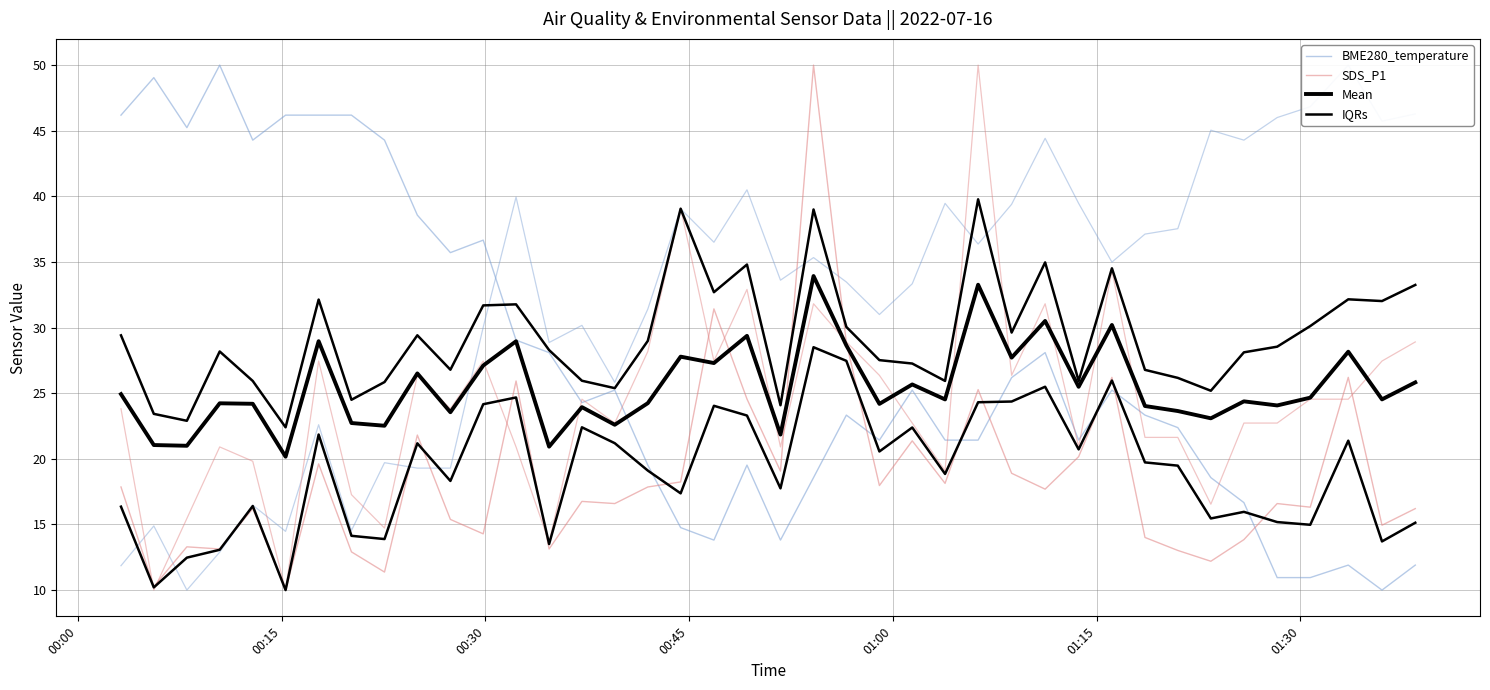

How many categories are shown in the chart?

40